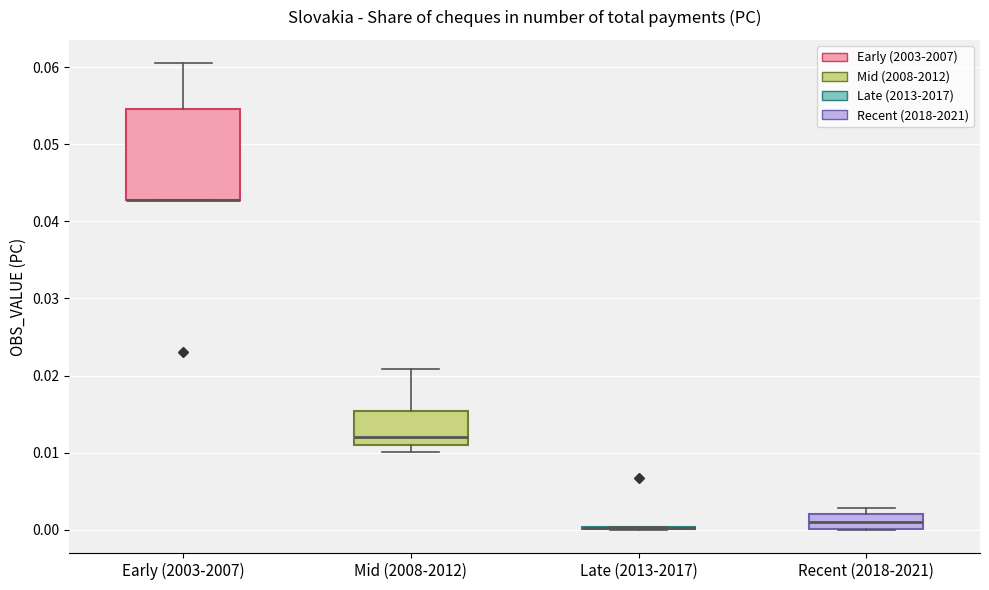

Reading left to right, read every box against the y-axis: the position of its median line, the range the box covers, and the ends of its whiskers. The values are not printed on the chart, so give them approximately, as read against the axis.

Early (2003-2007): median 0.043 (drawn on the box's lower edge), box 0.043 to 0.055, whiskers 0.043 to 0.061
Mid (2008-2012): median 0.012, box 0.011 to 0.015, whiskers 0.010 to 0.021
Late (2013-2017): box collapsed to a line at 0.000, whiskers 0.000 to 0.000
Recent (2018-2021): median 0.001, box 0.000 to 0.002, whiskers 0.000 to 0.003